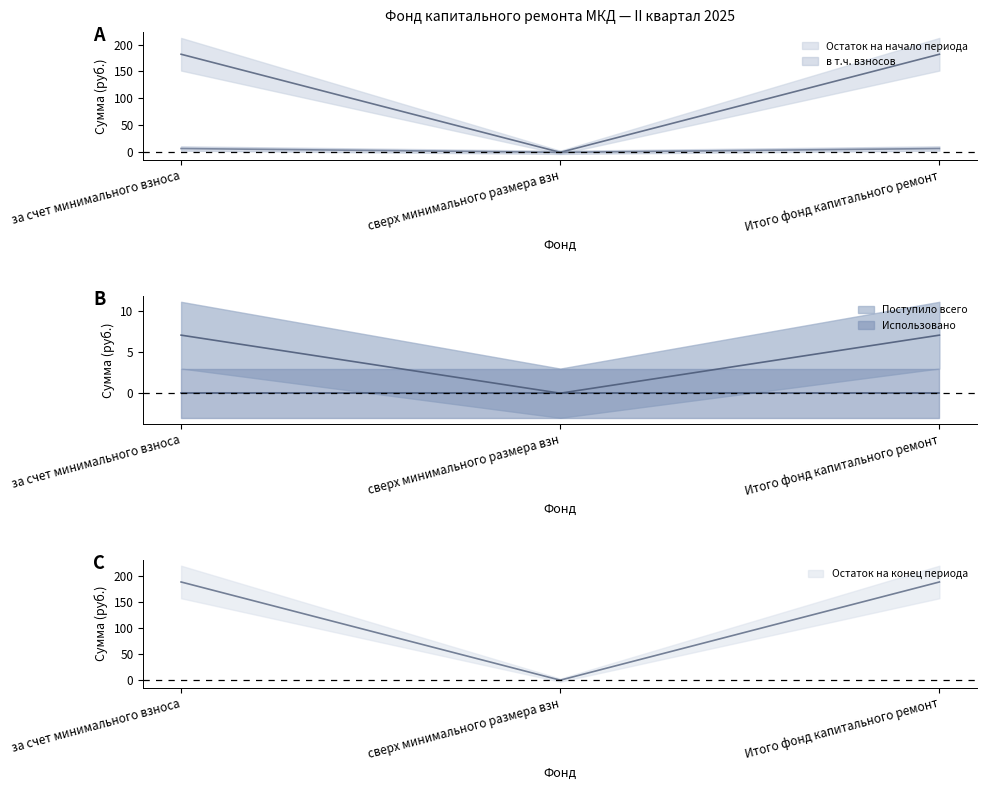

Count the number of categories in the chart.

3